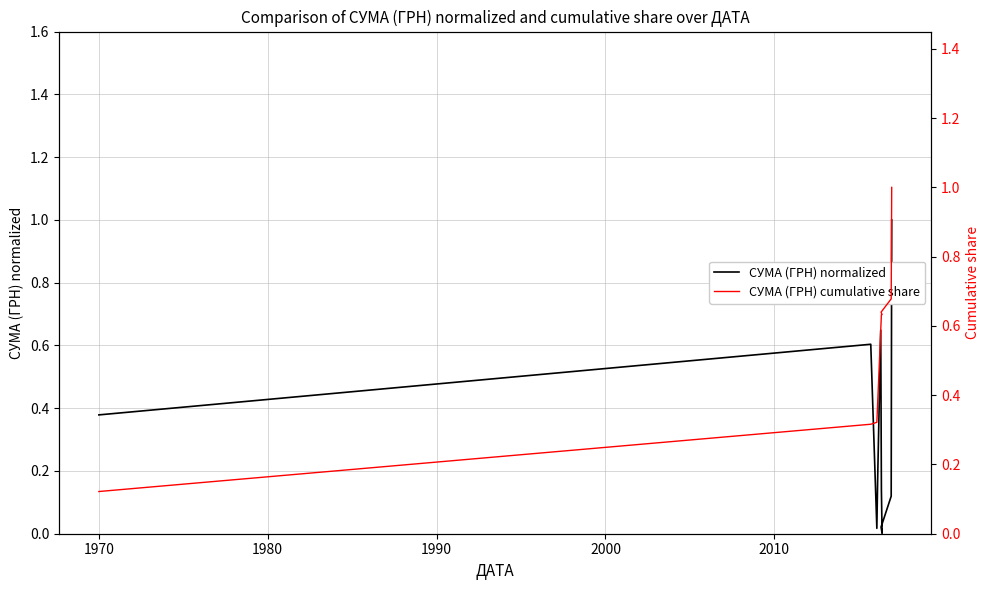

After their last crossing, which series has the higher values: СУМА (ГРН) cumulative share or СУМА (ГРН) normalized?

СУМА (ГРН) cumulative share